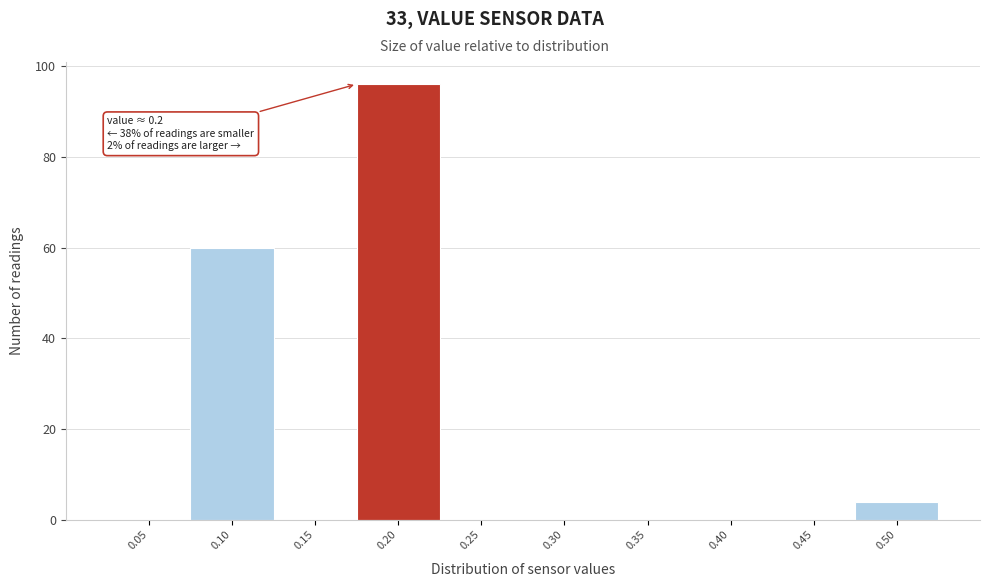

Reading right to left, what are all the values shown in this chart?

0.50=4	0.45=0	0.40=0	0.35=0	0.30=0	0.25=0	0.20=96	0.15=0	0.10=60	0.05=0